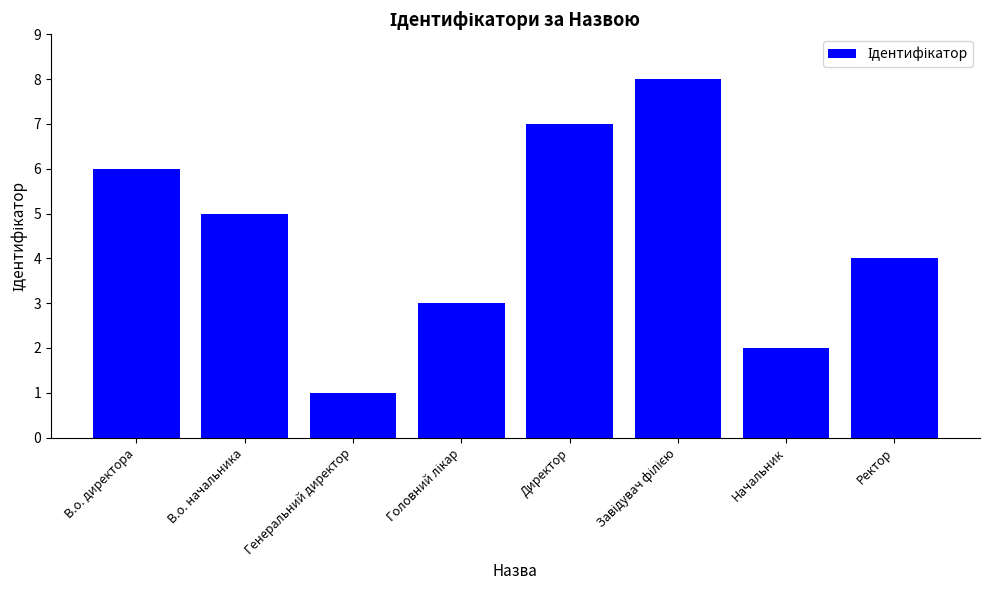

What position from the left is Ректор?

8